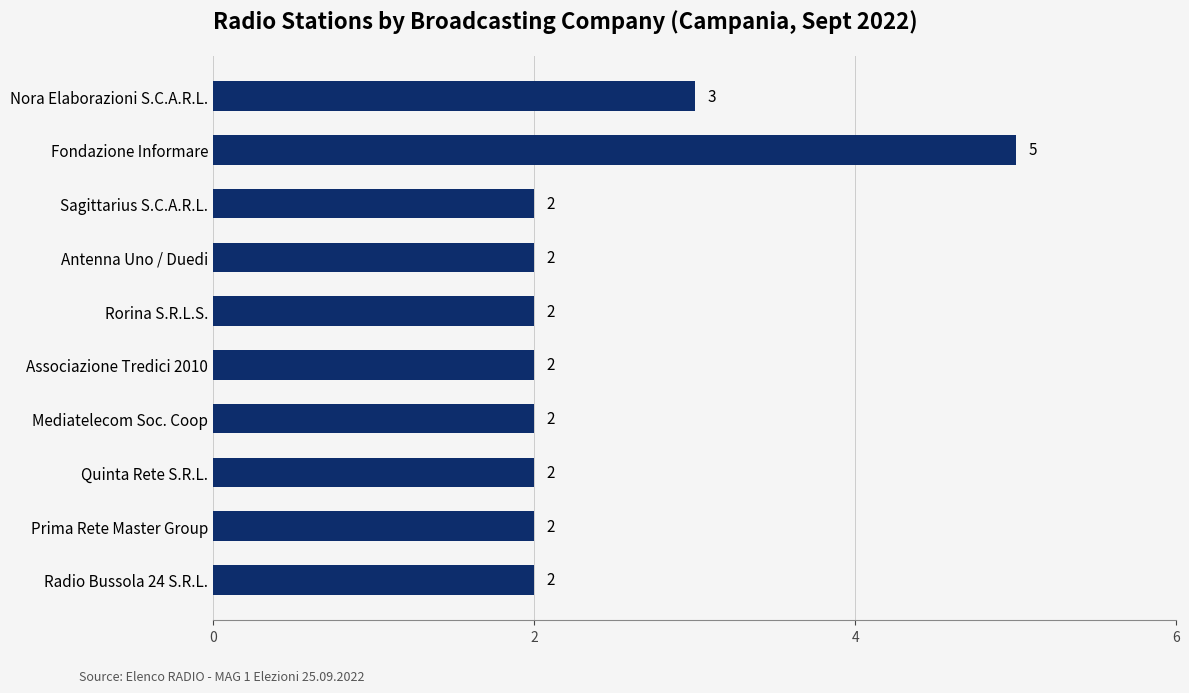

Reading top to bottom, transcribe all the data shown in this chart.

3	5	2	2	2	2	2	2	2	2